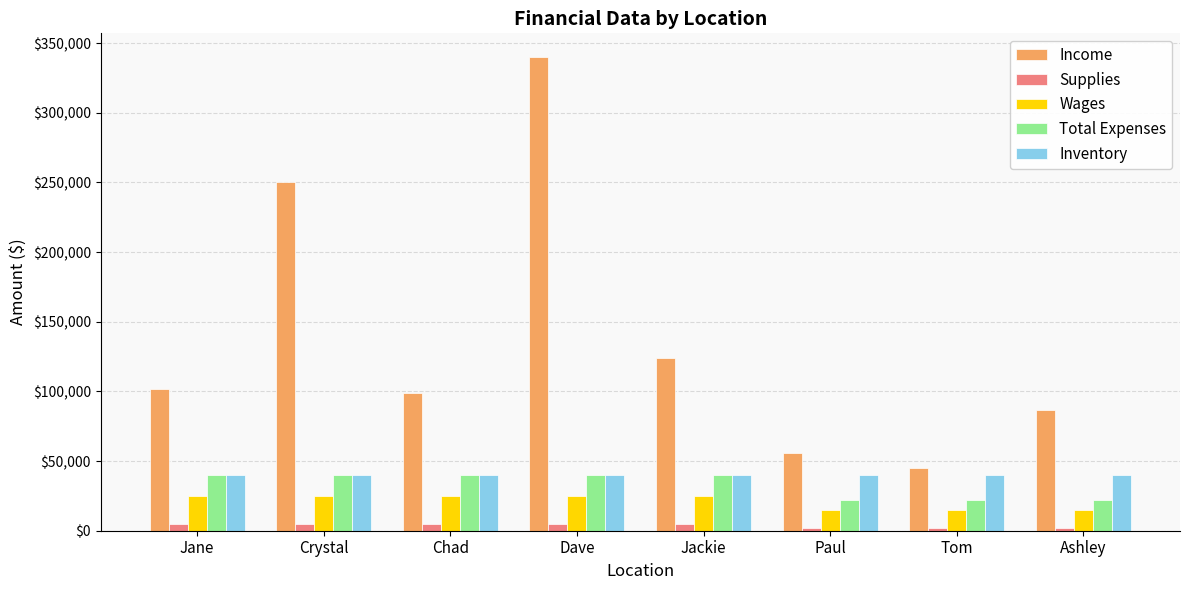

Where is Income nearest to the value 192500?

Crystal